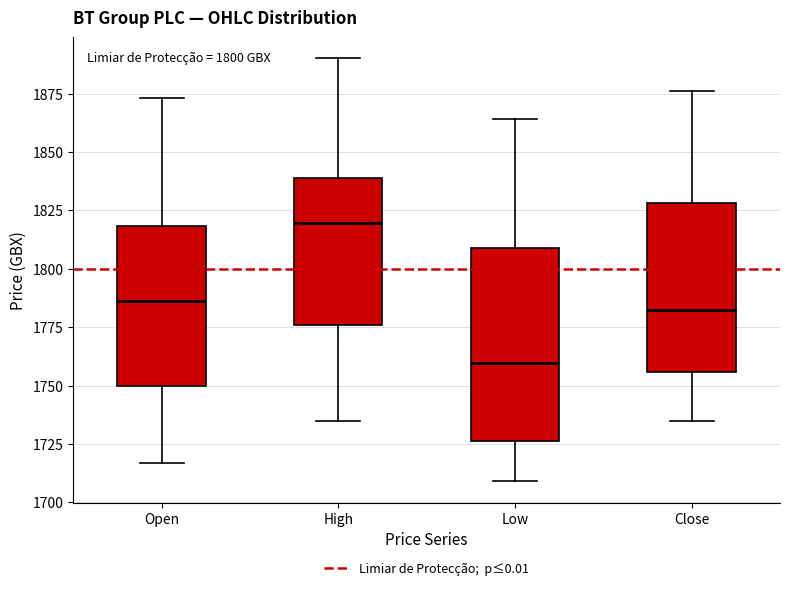

Comparing the boxes themselves (not the whiskers), which one is the tallest?

Low